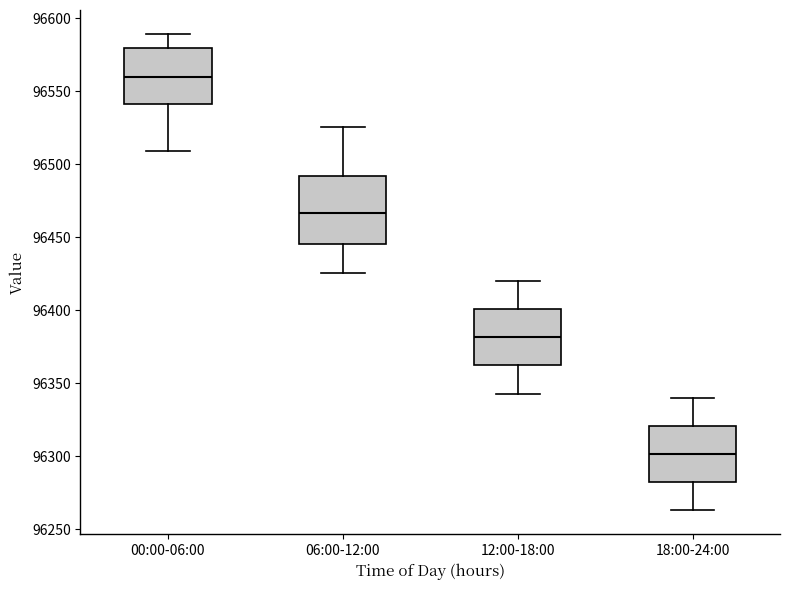

Reading left to right, transcribe this box plot: for each box, give where its median line is, the range the box spans, and where its two whiskers end, as read against the y-axis. The values are not printed on the chart, so give them approximately, as read against the axis.

00:00-06:00: median 96560, box 96540 to 96580, whiskers 96510 to 96590
06:00-12:00: median 96465, box 96445 to 96490, whiskers 96425 to 96525
12:00-18:00: median 96380, box 96360 to 96400, whiskers 96345 to 96420
18:00-24:00: median 96300, box 96280 to 96320, whiskers 96265 to 96340